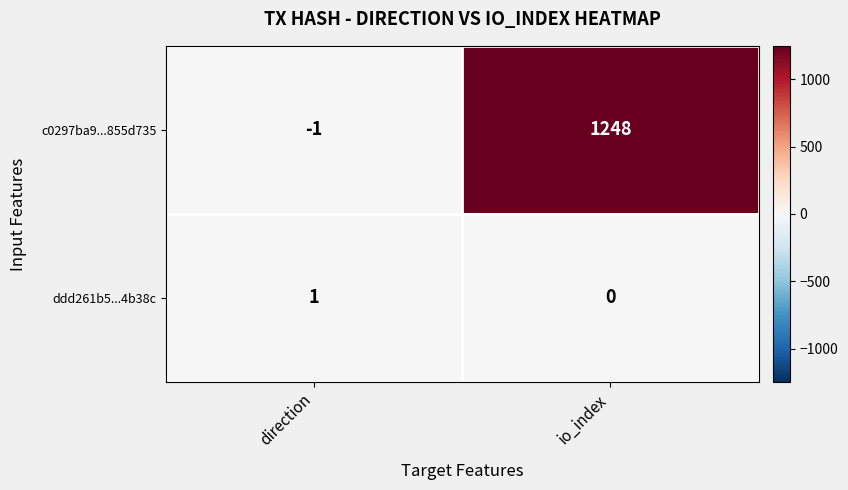

How many values in the c0297ba9...855d735 series are below 1248?

1